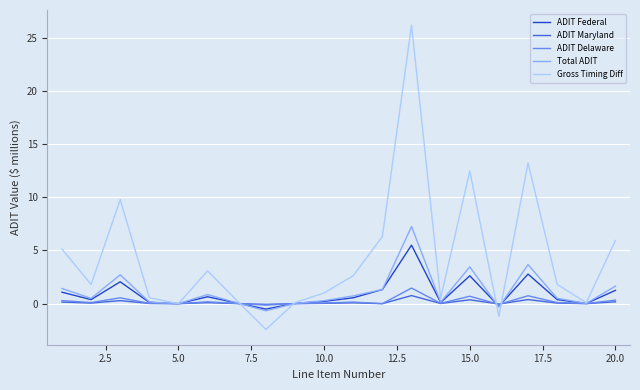

What is the maximum value shown in the chart?

26.2